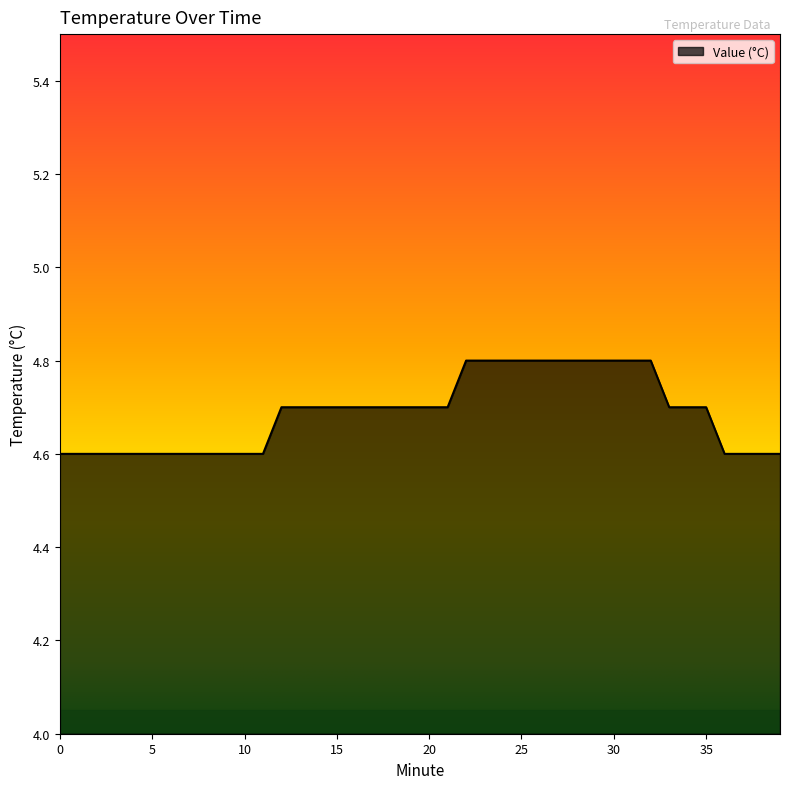

What is the smallest value displayed?

4.6